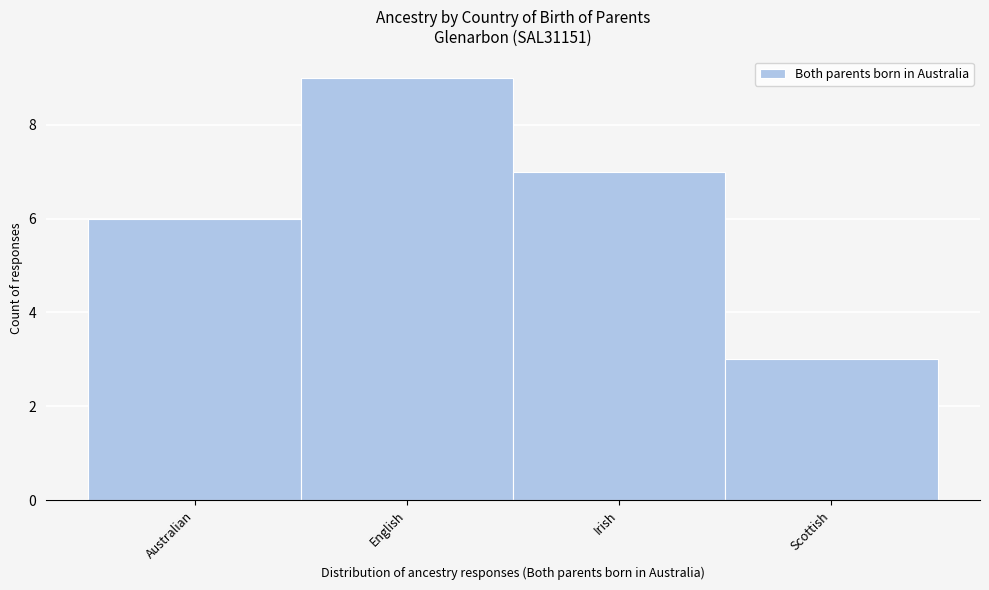

Reading left to right, transcribe all the data shown in this chart.

6	9	7	3